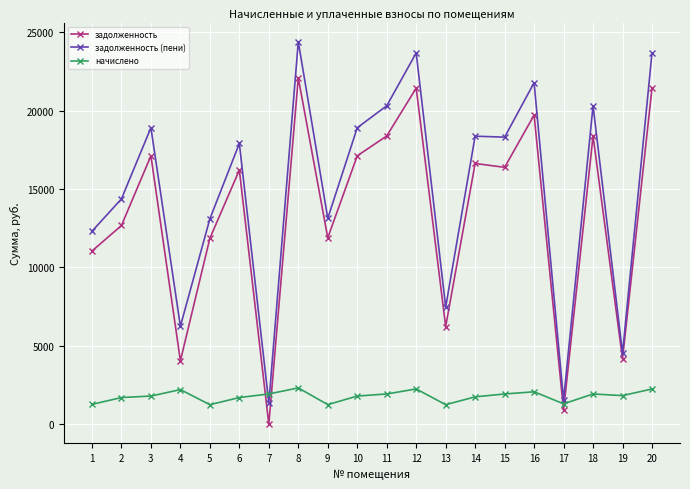

Rank the series at 1 from lowest to highest value.

начислено, задолженность, задолженность (пени)